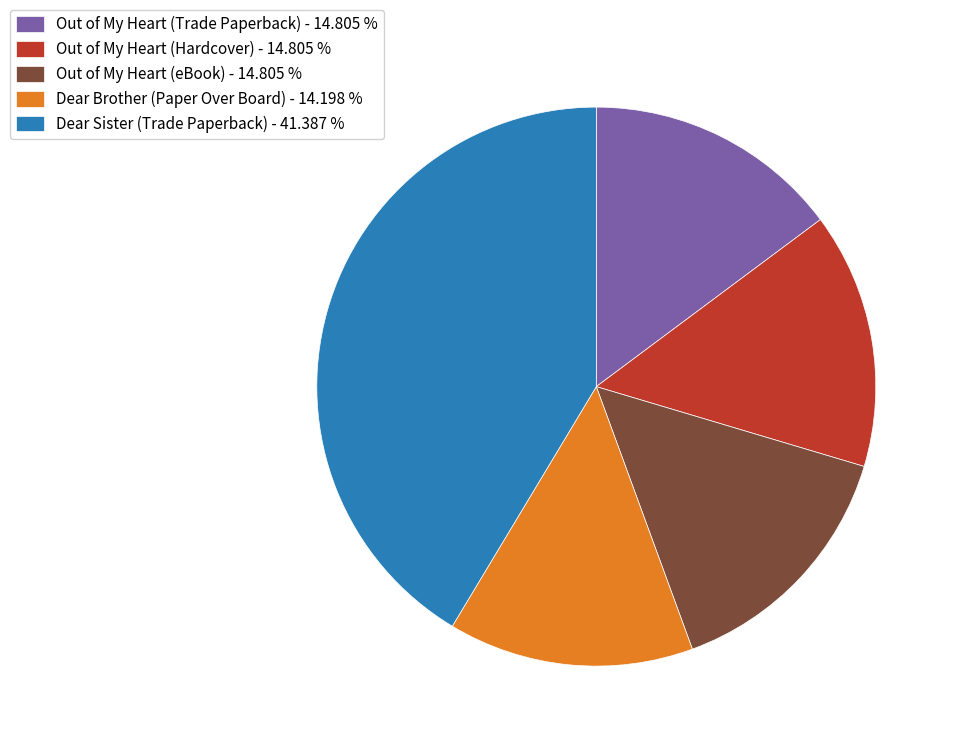

What is the ratio of the value at Out of My Heart (eBook) - 14.805 % to the value at Out of My Heart (Hardcover) - 14.805 %?

1.0